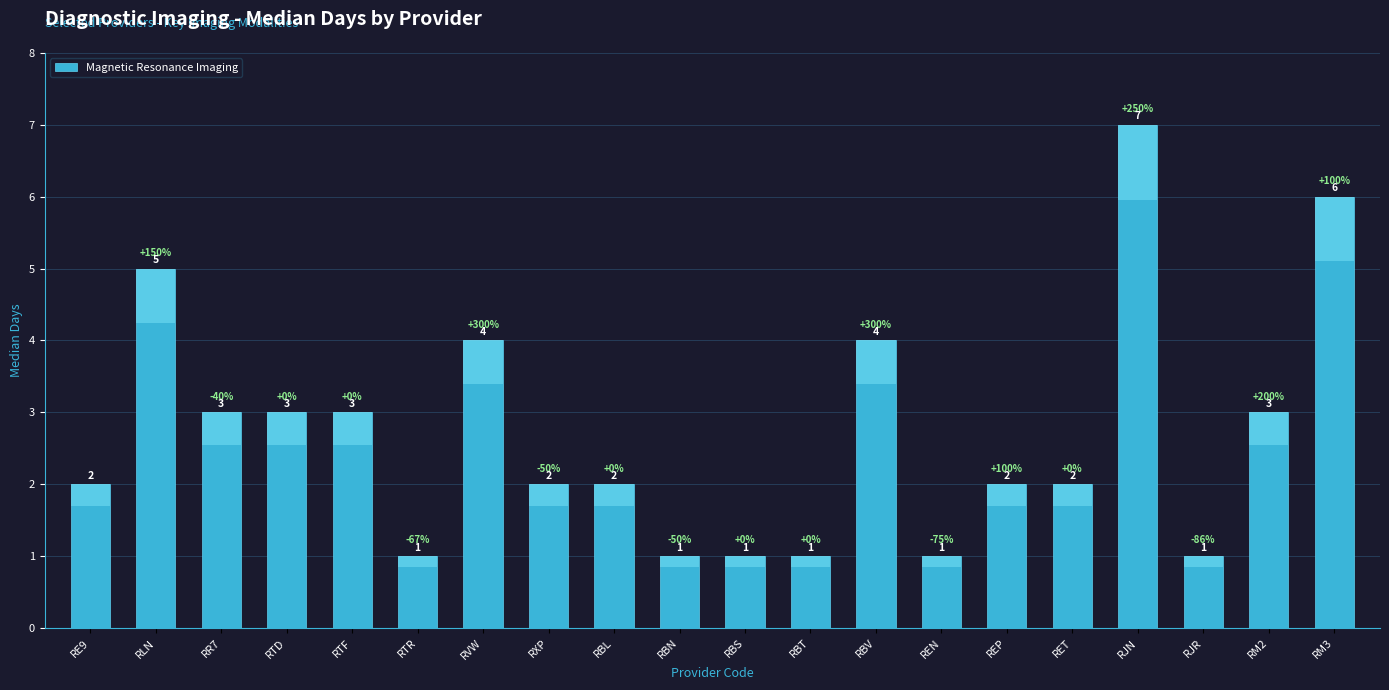

What is the change in value from RLN to RBL?

-3